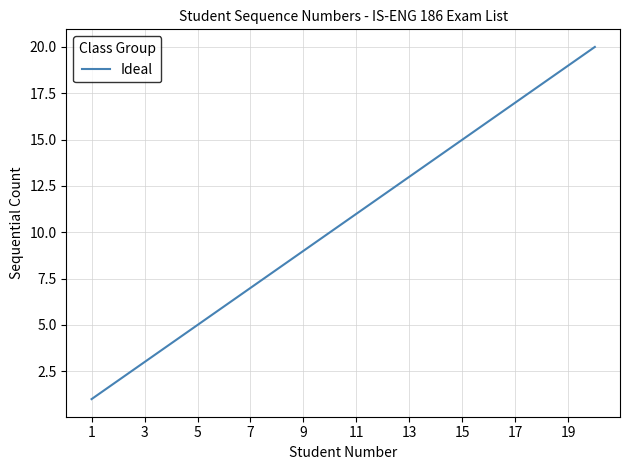

What is the maximum value shown in the chart?

20